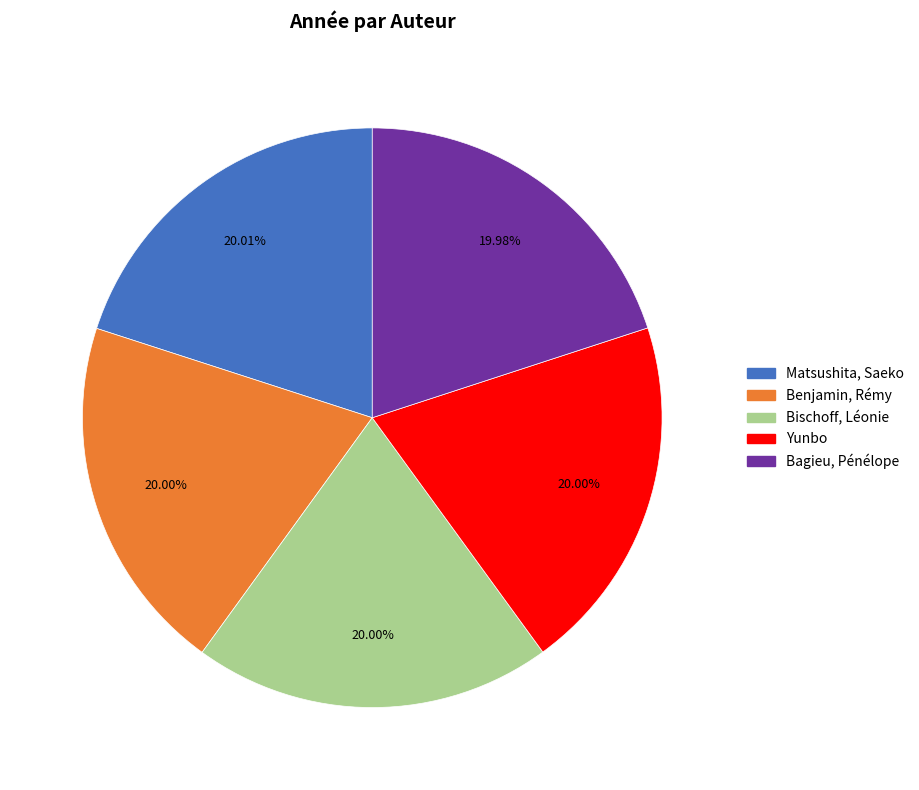

What is the ratio of the value at Matsushita, Saeko to the value at Benjamin, Rémy?

1.0